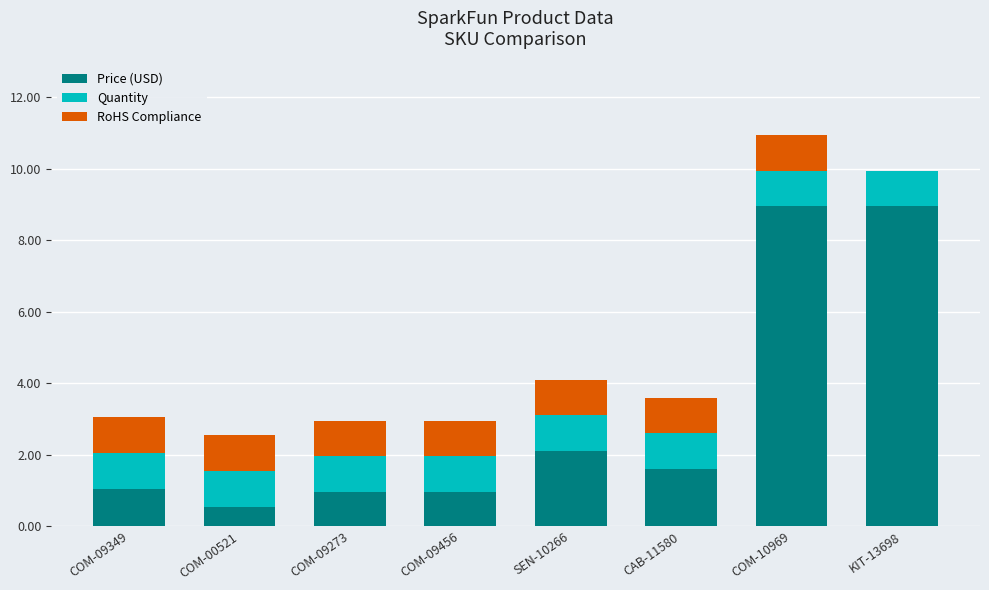

The Price (USD) series shows 1.2 at SEN-10266. True or false?

False